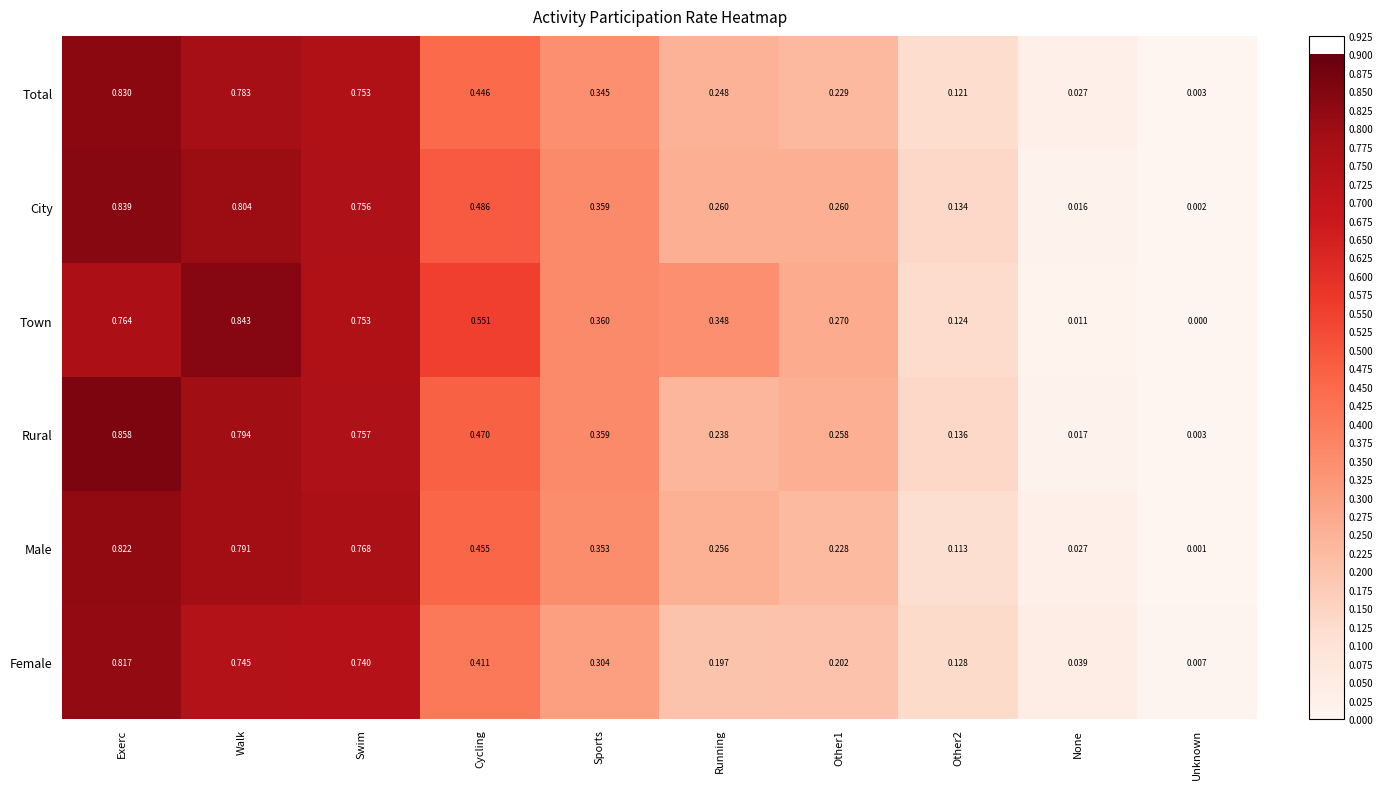

Rank the series by their maximum value, from highest to lowest.

Rural, Town, City, Total, Male, Female